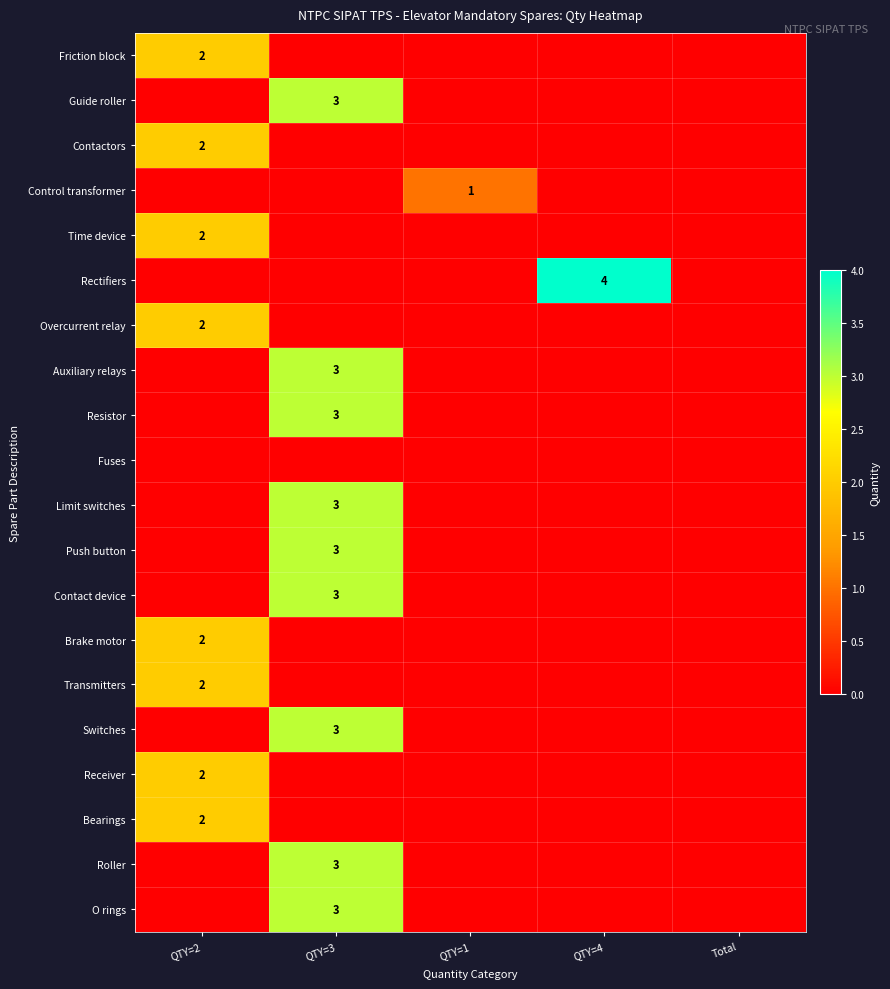

The Contact device series shows 5 at QTY=3. True or false?

False